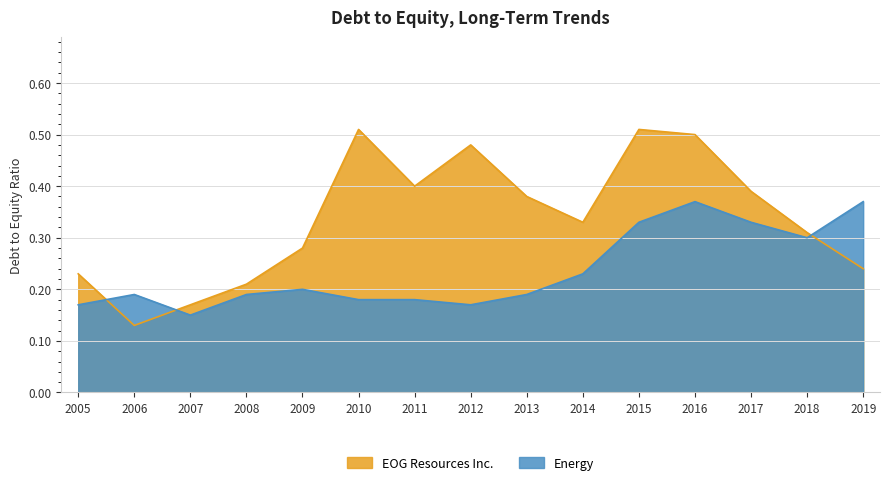

List the labels in order of Energy value, largest first.

2016, 2019, 2015, 2017, 2018, 2014, 2009, 2006, 2008, 2013, 2010, 2011, 2005, 2012, 2007